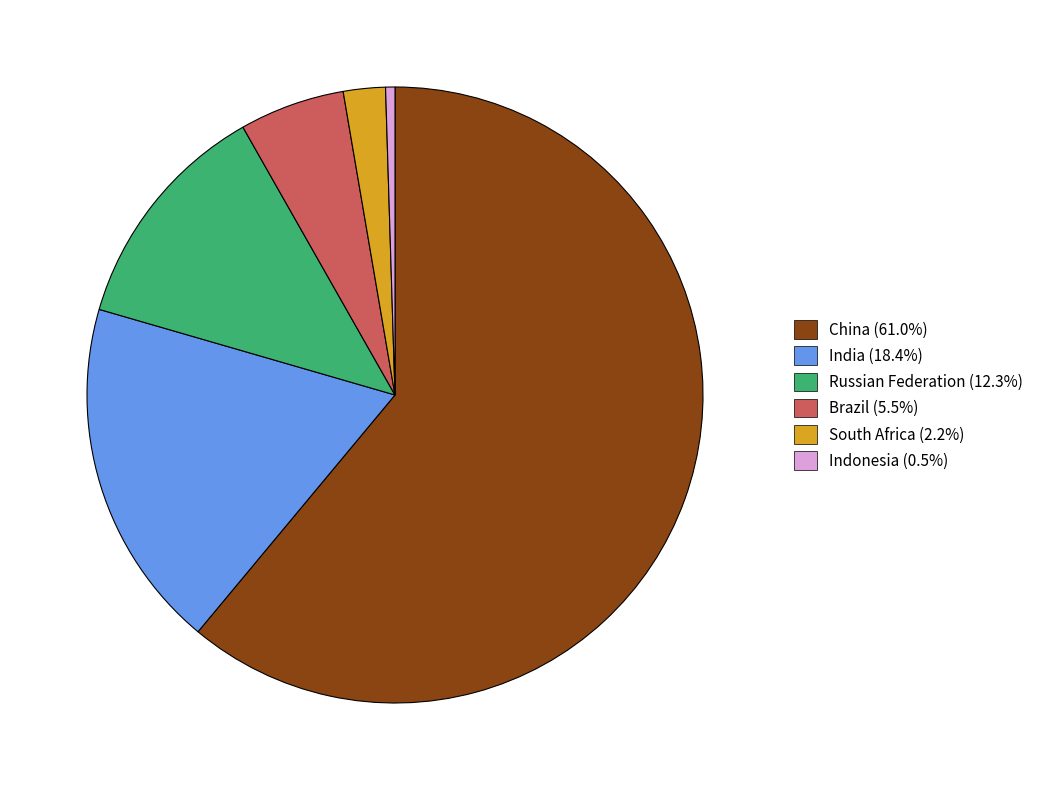

Approximately how many times larger is the value at Brazil compared to Russian Federation?

0.4